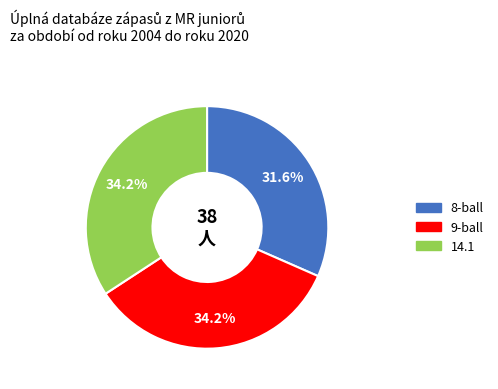

To the nearest percent, what portion does 9-ball represent?

34%